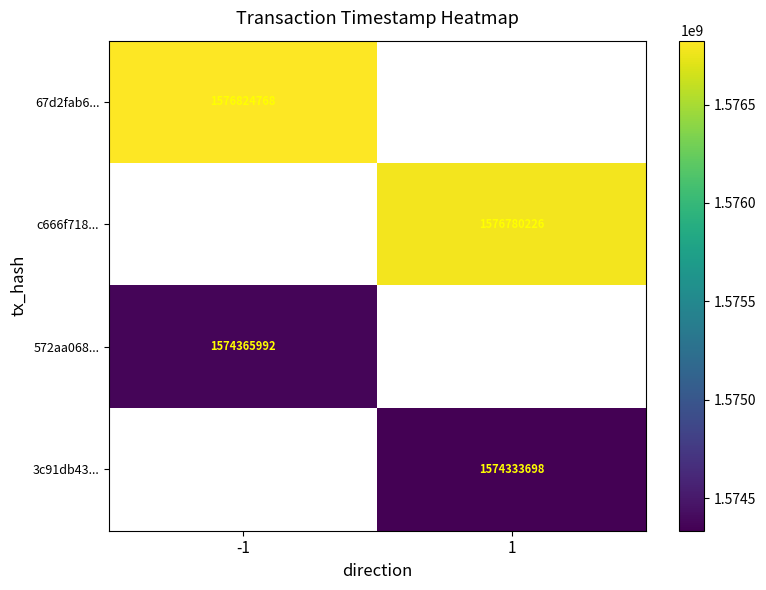

Is the value of 572aa068... at -1 greater than the value of 67d2fab6... at -1?

No